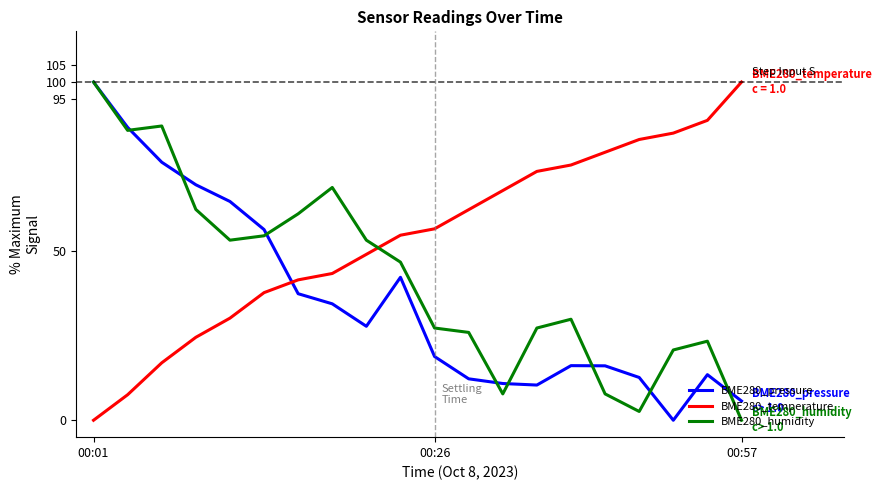

List the series in order of their overall mean, highest first.

BME280_temperature, BME280_humidity, BME280_pressure